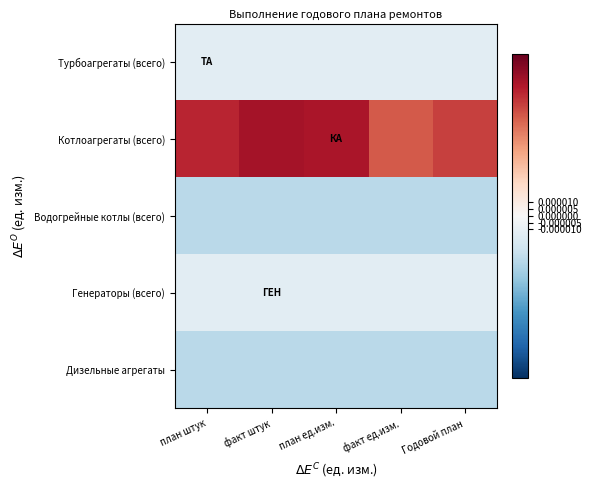

Reading left to right, extract all data points from this chart.

Турбоагрегаты (всего): план штук=-0.0	факт штук=-0.0	план ед.изм.=-0.0	факт ед.изм.=-0.0	Годовой план=-0.0
Котлоагрегаты (всего): план штук=0.0	факт штук=0.0	план ед.изм.=0.0	факт ед.изм.=0.0	Годовой план=0.0
Водогрейные котлы (всего): план штук=-0.0	факт штук=-0.0	план ед.изм.=-0.0	факт ед.изм.=-0.0	Годовой план=-0.0
Генераторы (всего): план штук=-0.0	факт штук=-0.0	план ед.изм.=-0.0	факт ед.изм.=-0.0	Годовой план=-0.0
Дизельные агрегаты: план штук=-0.0	факт штук=-0.0	план ед.изм.=-0.0	факт ед.изм.=-0.0	Годовой план=-0.0